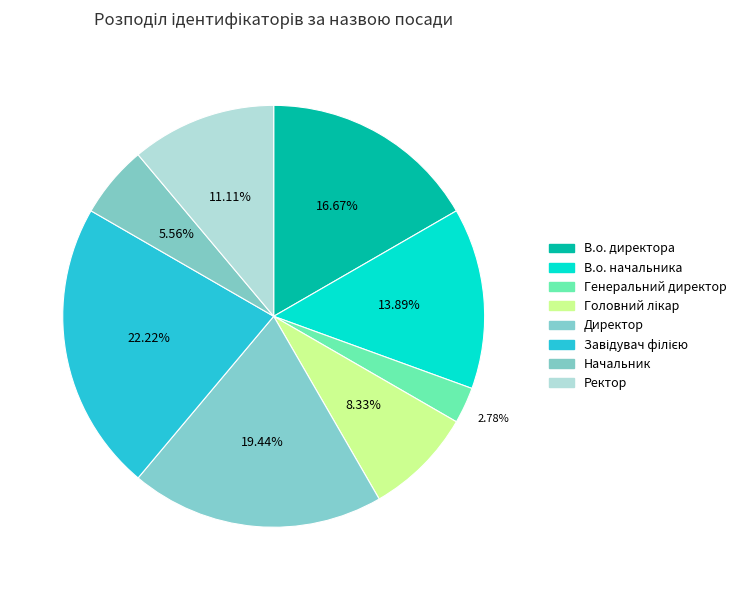

What percentage is NOT represented by Головний лікар?

91.7%